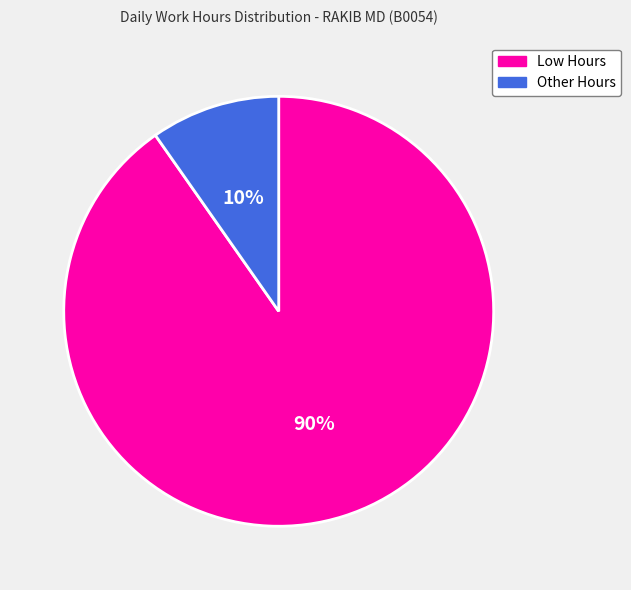

What percentage is the Low Hours slice, to the nearest percent?

90%